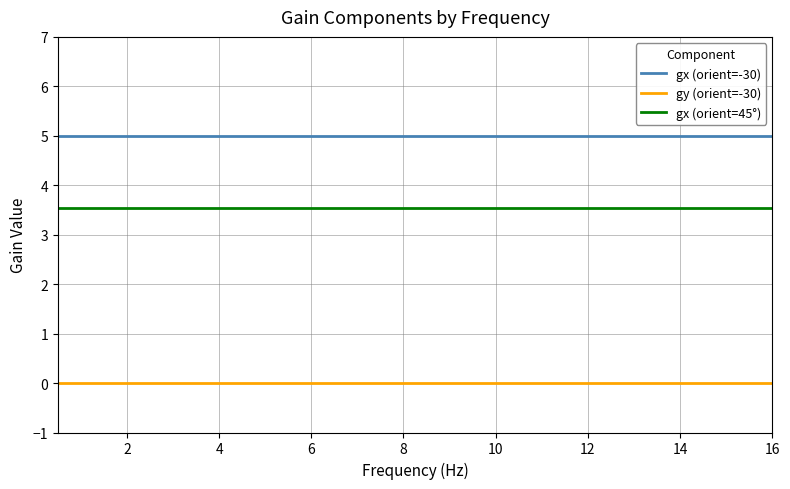

Rank the series by their average value, from lowest to highest.

gy (orient=-30), gx (orient=45°), gx (orient=-30)